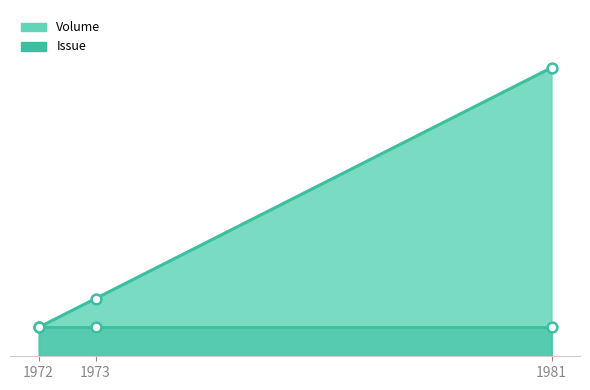

At how many categories does at least one series exceed 2?

1